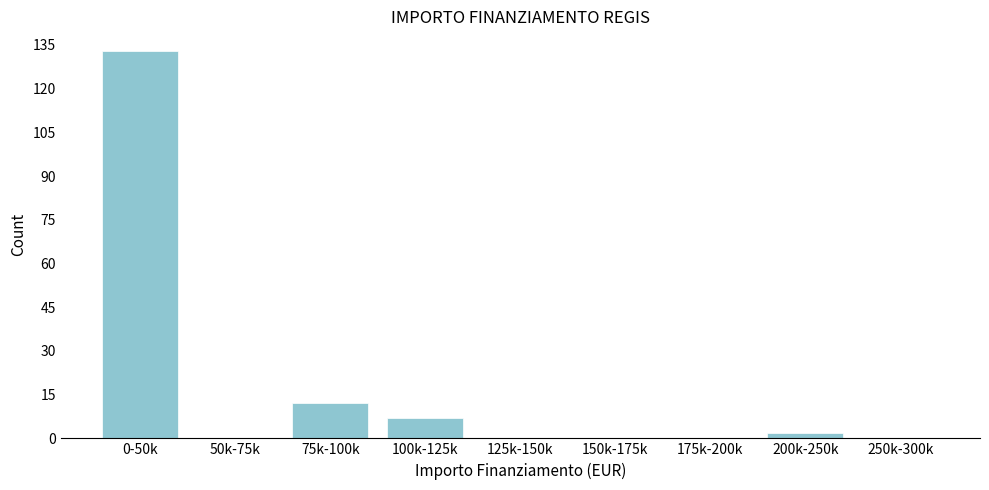

Reading left to right, list all the values displayed in this chart.

0-50k=133	50k-75k=0	75k-100k=12	100k-125k=7	125k-150k=0	150k-175k=0	175k-200k=0	200k-250k=2	250k-300k=0